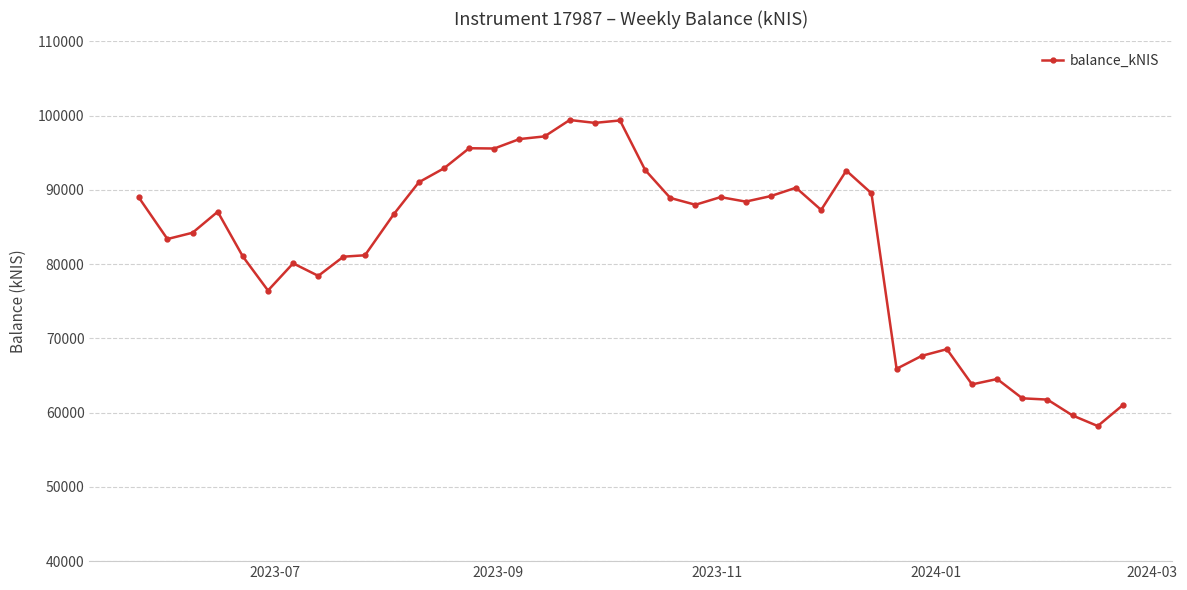

What is the average value?

82608.1